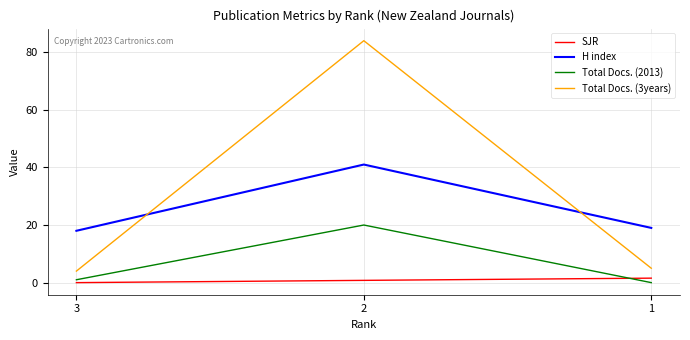

The Total Docs. (2013) series shows 29.5 at 2. True or false?

False